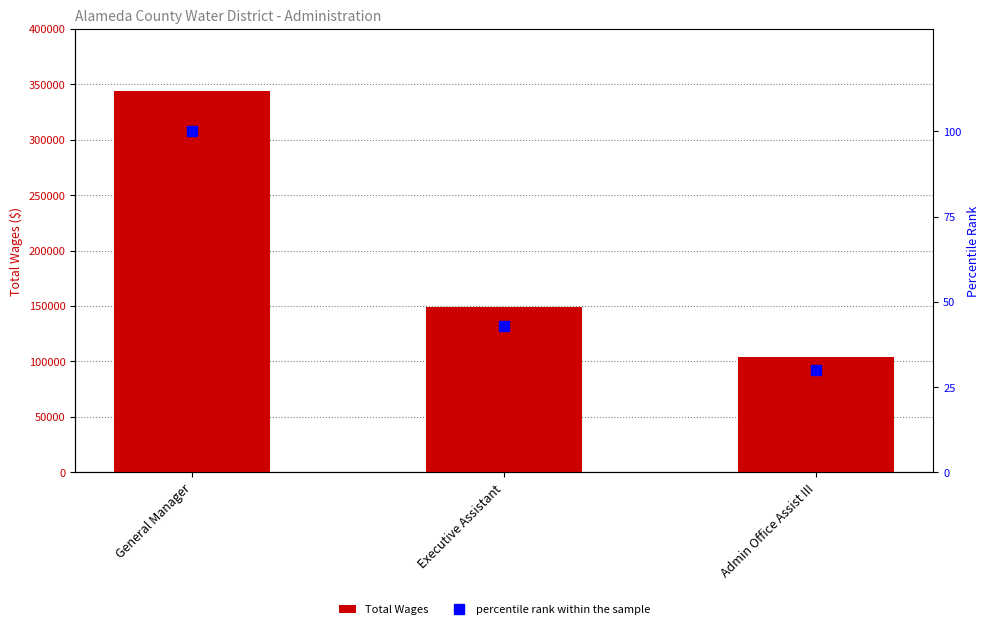

How many percentile rank within the sample values are between 30 and 100?

3